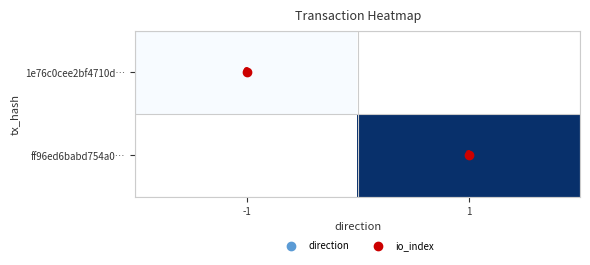

List the labels in order of 1e76c0cee2bf4710d… value, smallest first.

-1, 1